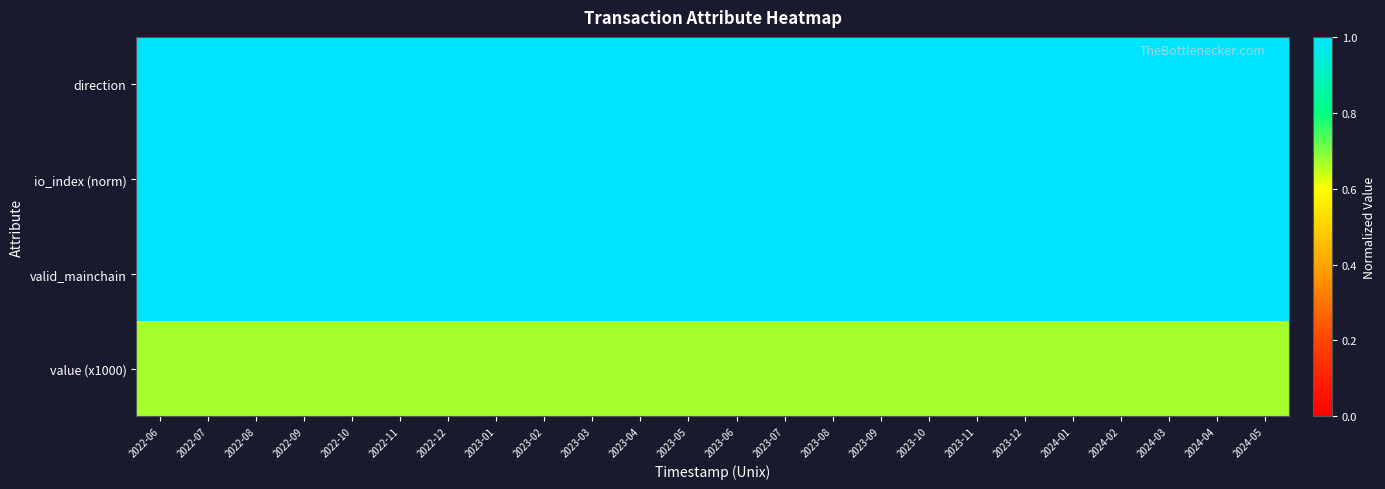

What is the smallest value displayed?

0.7